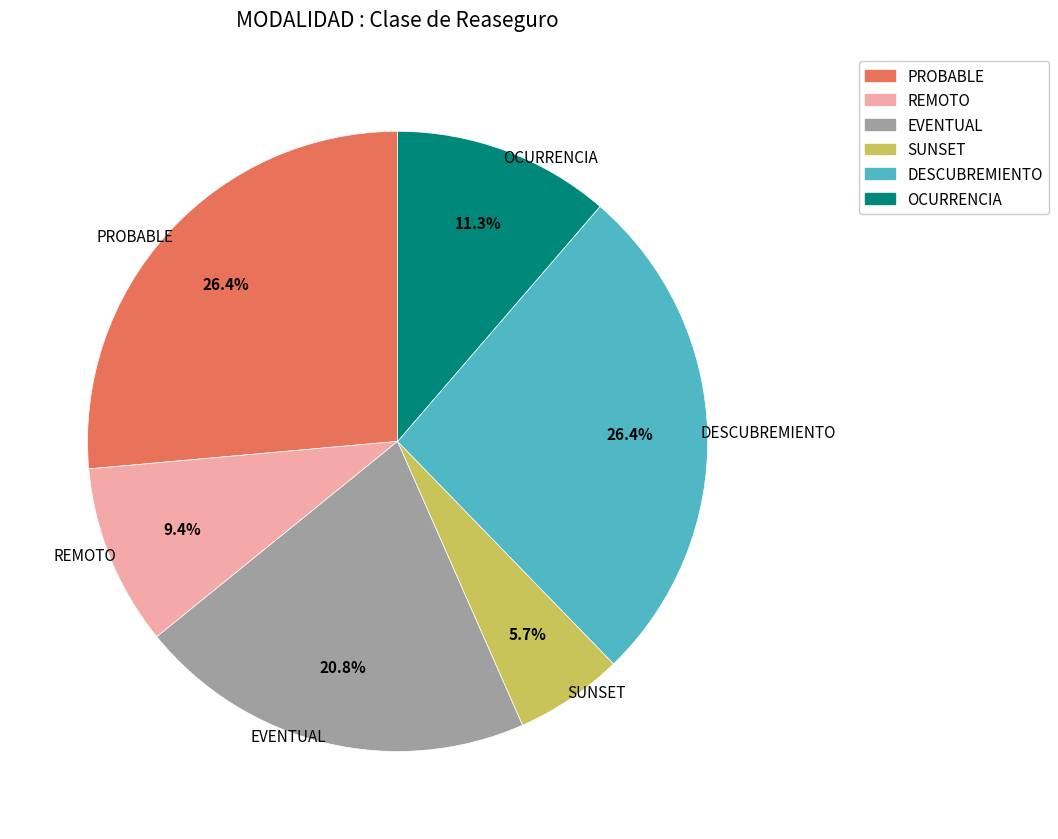

What is the smallest slice in the pie chart?

SUNSET